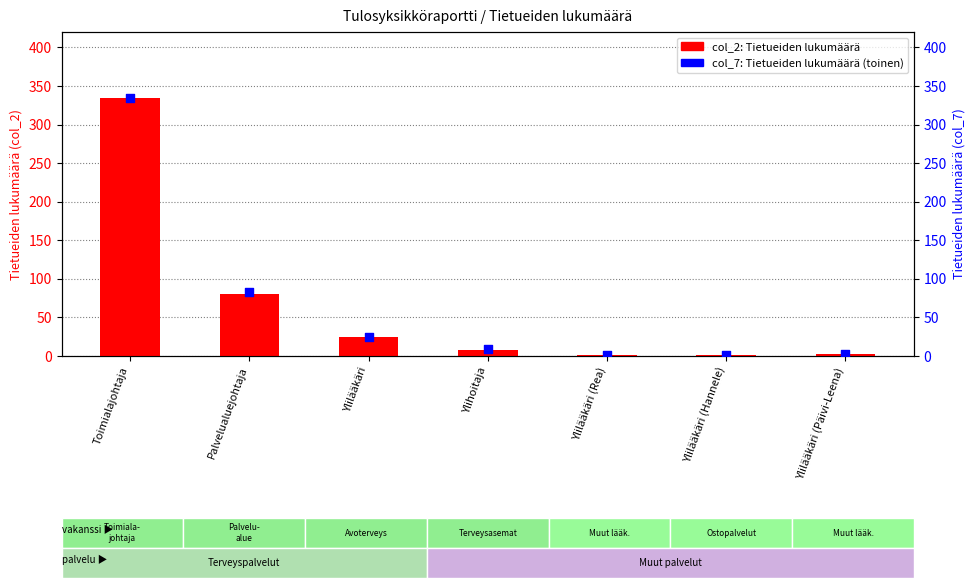

Which series contains the lowest Y value?

col_2 count